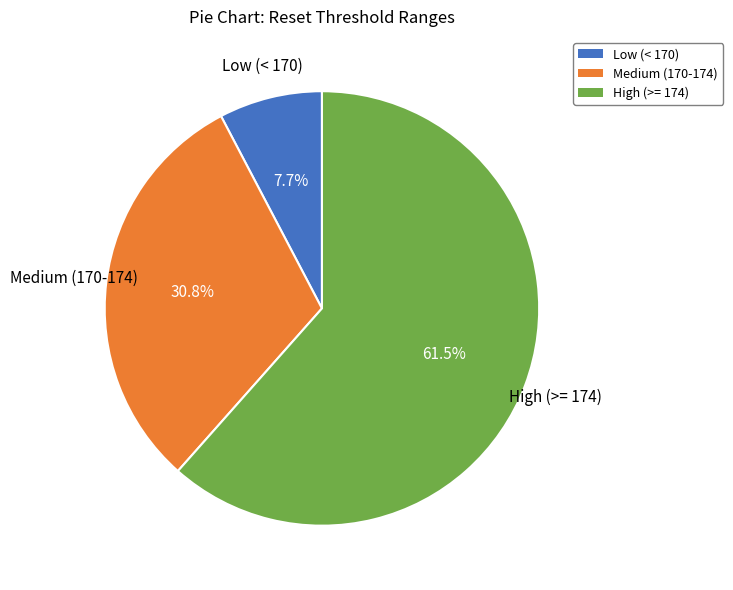

Is Medium (170-174) the majority of the pie?

No